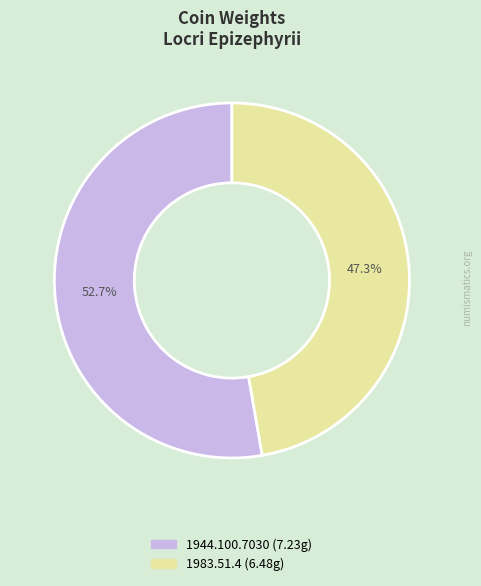

To the nearest percent, what is the combined percentage of 1983.51.4 and 1944.100.7030?

100%